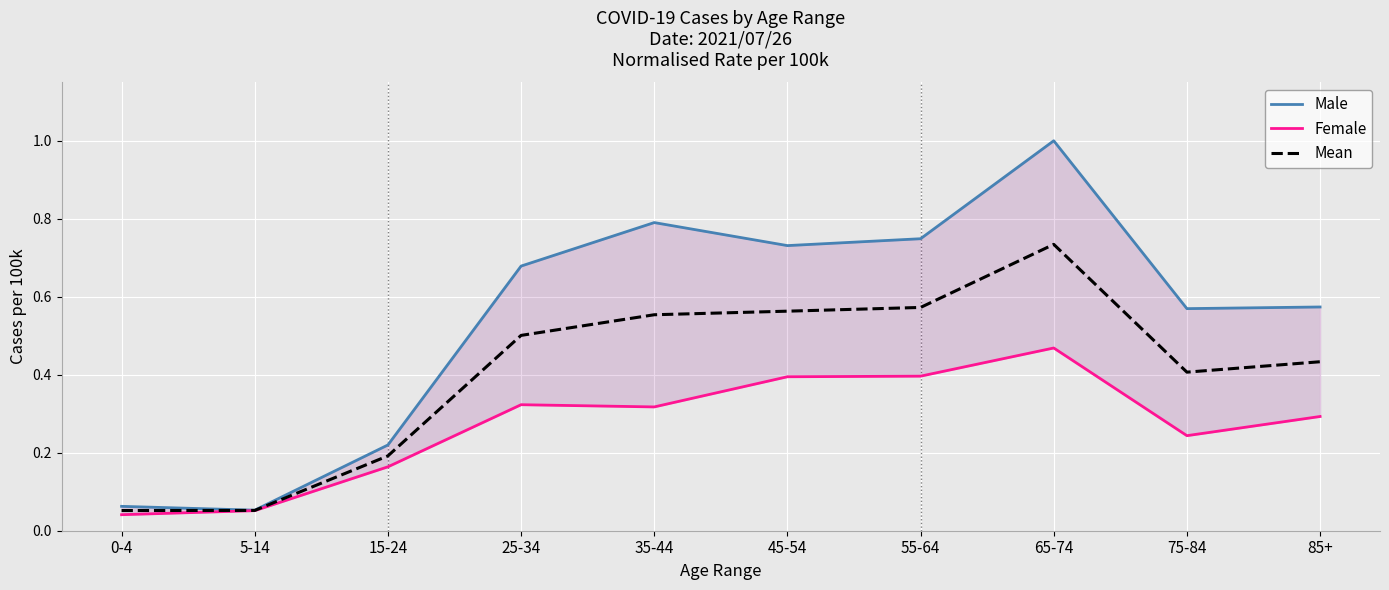

Reading left to right, list all the values displayed in this chart.

Male: 0-4=0.1	5-14=0.1	15-24=0.2	25-34=0.7	35-44=0.8	45-54=0.7	55-64=0.7	65-74=1.0	75-84=0.6	85+=0.6
Female: 0-4=0.0	5-14=0.1	15-24=0.2	25-34=0.3	35-44=0.3	45-54=0.4	55-64=0.4	65-74=0.5	75-84=0.2	85+=0.3
Mean: 0-4=0.1	5-14=0.1	15-24=0.2	25-34=0.5	35-44=0.6	45-54=0.6	55-64=0.6	65-74=0.7	75-84=0.4	85+=0.4